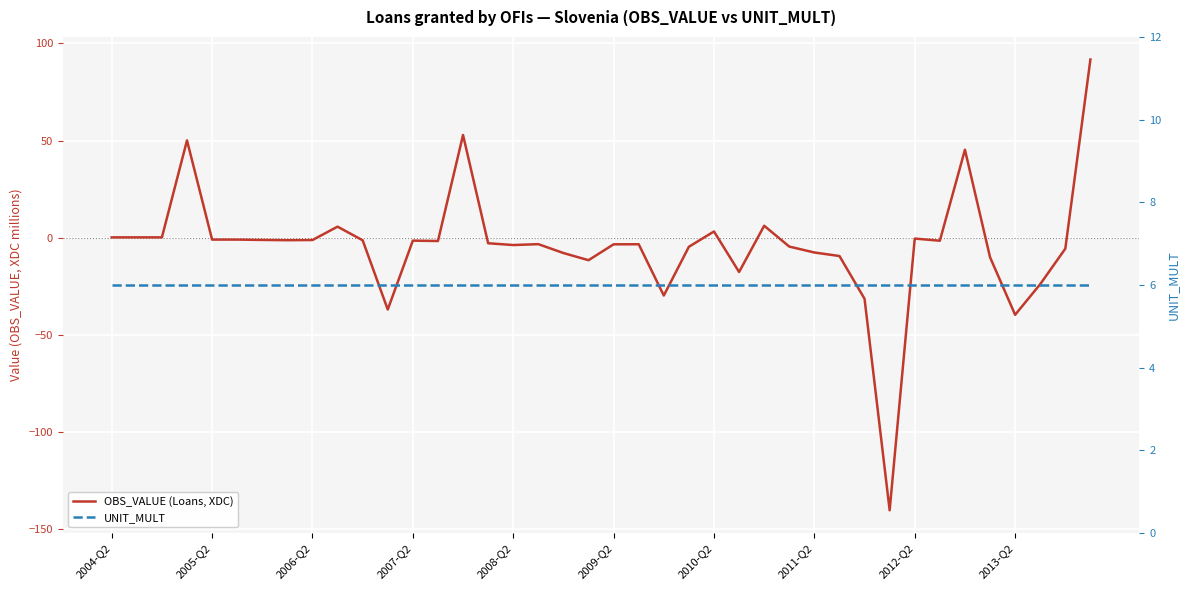

Reading right to left, list all the values displayed in this chart.

OBS_VALUE (Loans, XDC): 91.8	-5.6	-23.8	-39.6	-10.0	45.3	-1.5	-0.4	-140.2	-31.4	-9.4	-7.6	-4.5	6.2	-17.6	3.3	-4.6	-29.7	-3.3	-3.3	-11.5	-7.8	-3.3	-3.7	-2.8	52.9	-1.6	-1.4	-36.9	-1.3	5.8	-1.1	-1.2	-1.1	-0.9	-0.9	50.1	0.2	0.2	0.2
UNIT_MULT: 6.0	6.0	6.0	6.0	6.0	6.0	6.0	6.0	6.0	6.0	6.0	6.0	6.0	6.0	6.0	6.0	6.0	6.0	6.0	6.0	6.0	6.0	6.0	6.0	6.0	6.0	6.0	6.0	6.0	6.0	6.0	6.0	6.0	6.0	6.0	6.0	6.0	6.0	6.0	6.0